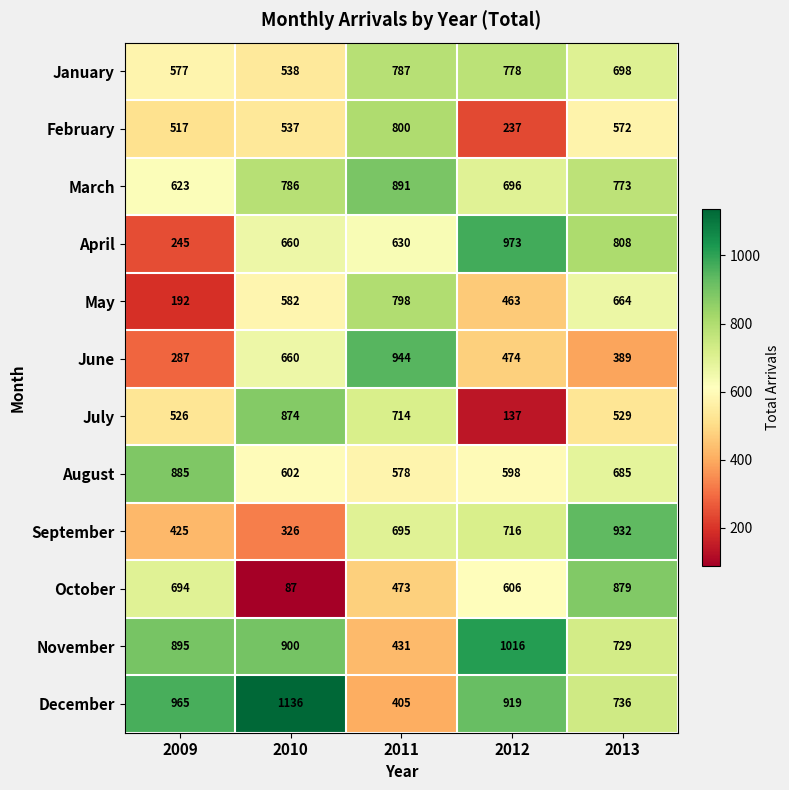

What is the lowest value of the December series?

405